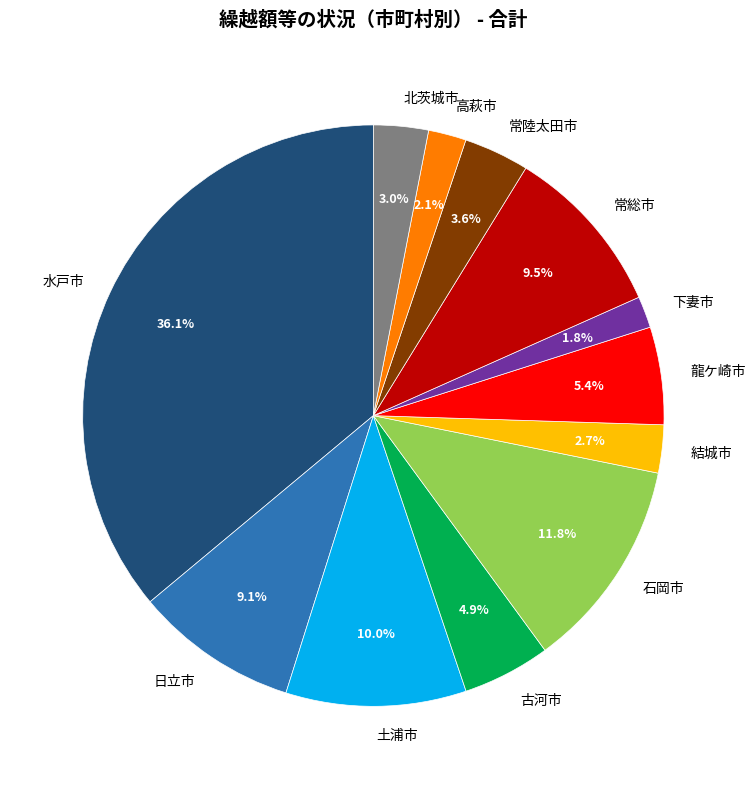

To the nearest percent, what portion does 結城市 represent?

3%